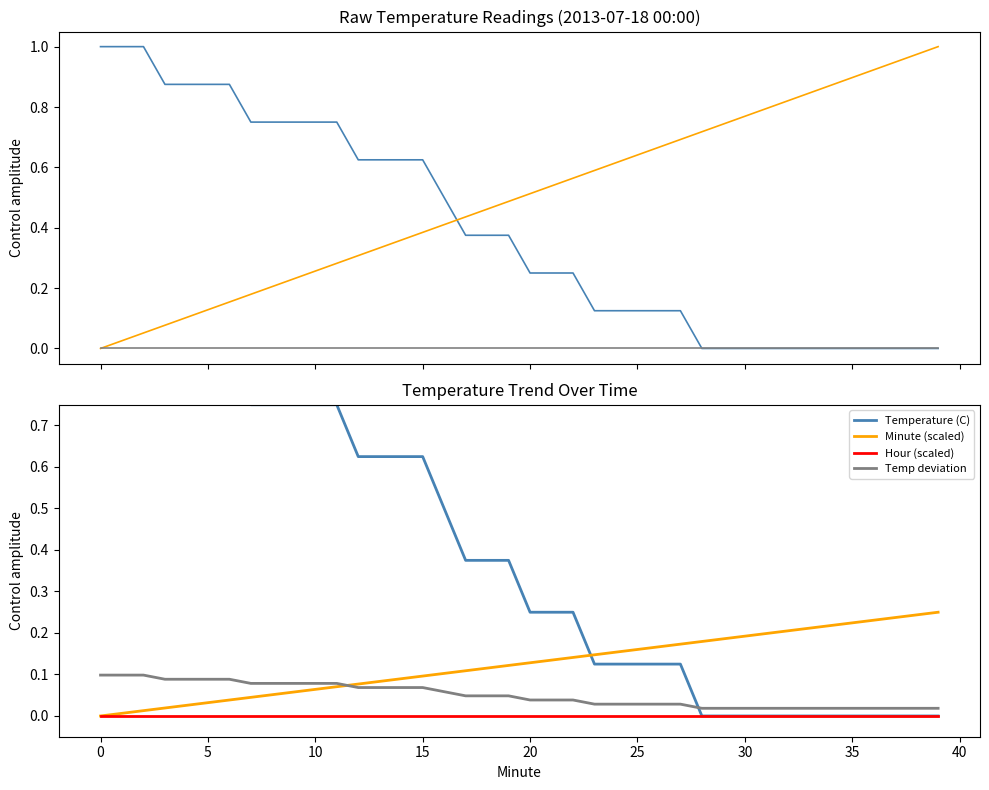

True or false: Hour (scaled) and Temp deviation intersect in this chart.

False